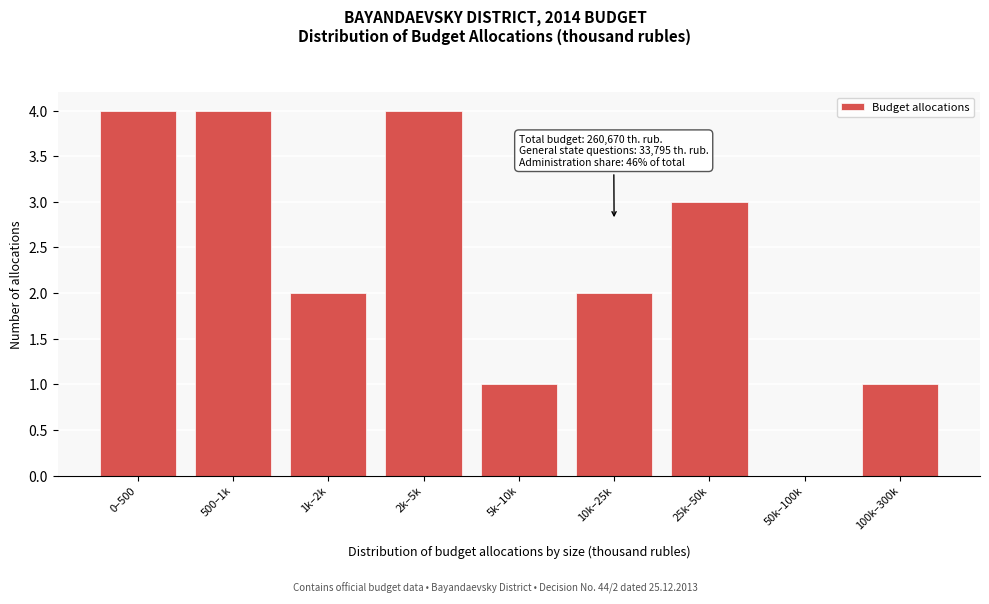

Reading left to right, transcribe all the data shown in this chart.

0–500=4	500–1k=4	1k–2k=2	2k–5k=4	5k–10k=1	10k–25k=2	25k–50k=3	50k–100k=0	100k–300k=1